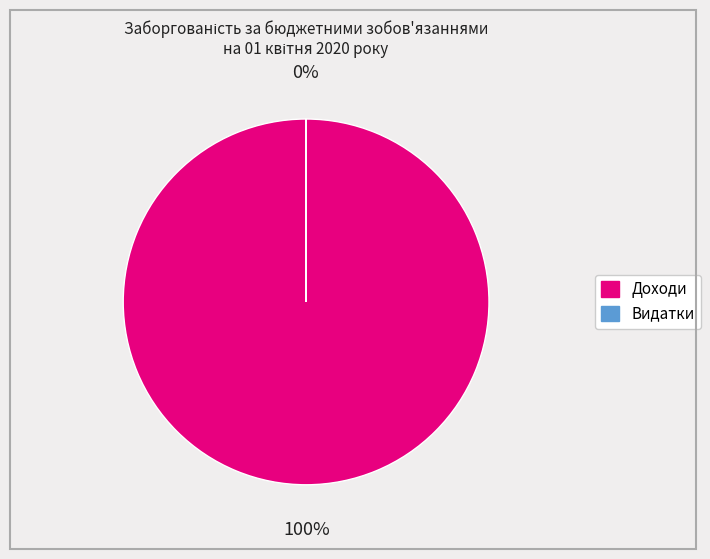

The Доходи slice represents 94% of the pie. True or false?

False